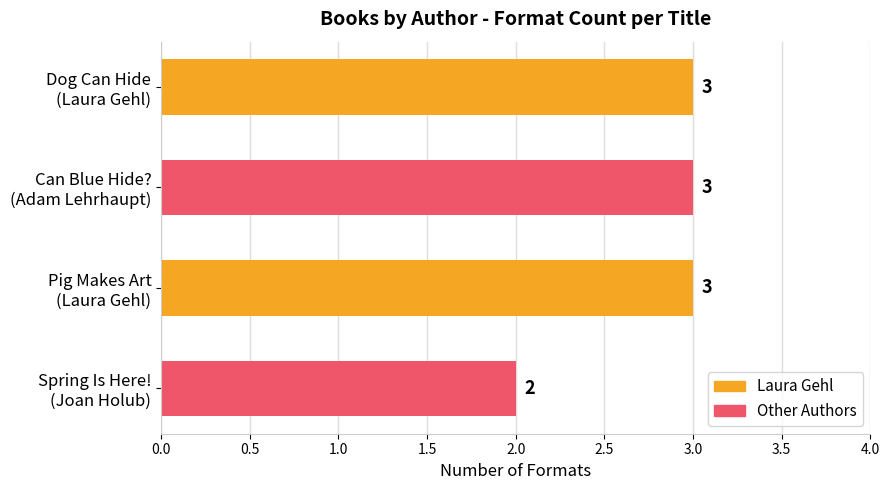

What is the greatest value displayed?

3